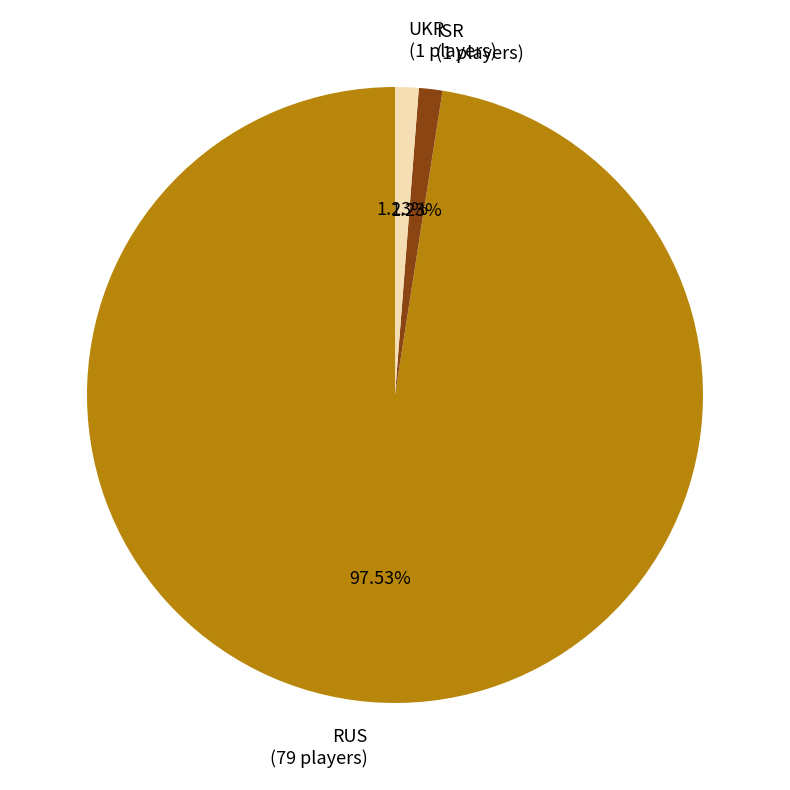

To the nearest percent, what percentage of the pie is UKR?

1%